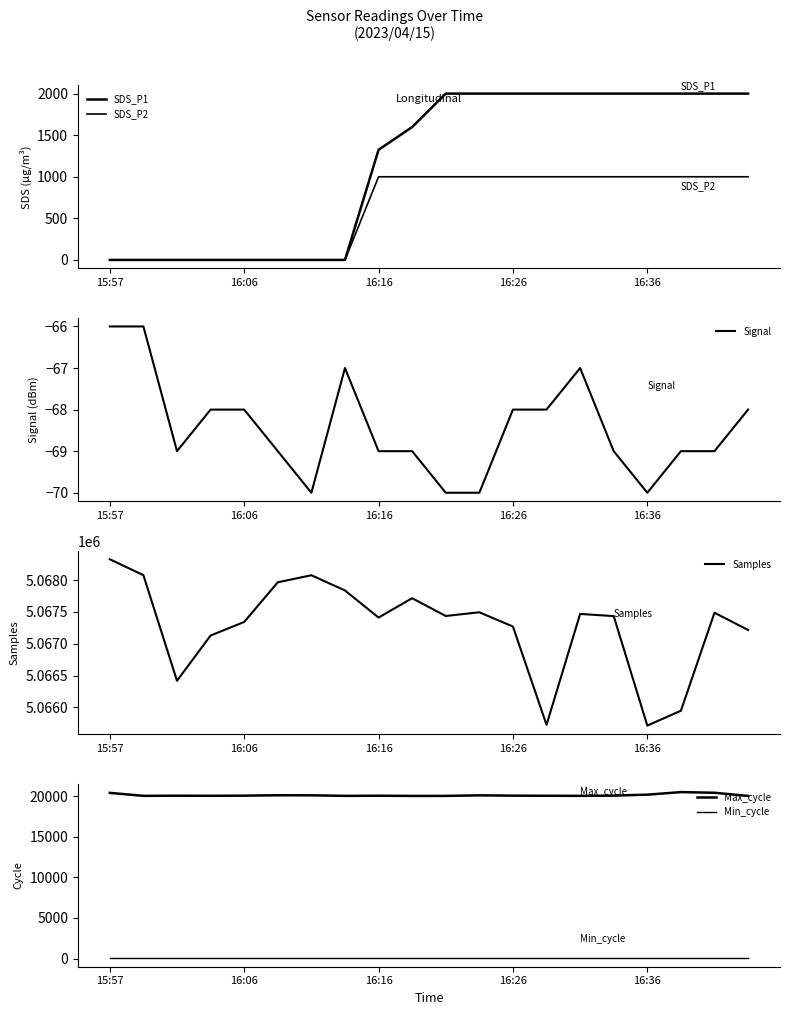

What is the value of the Max_cycle point at the 17th from the left?

20175.0